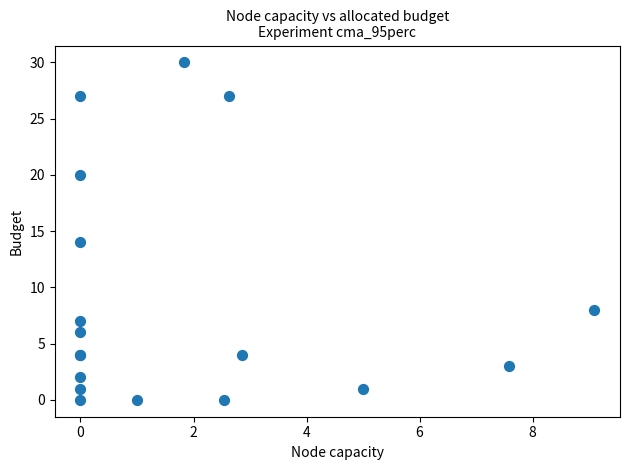

What Y value in the scatter plot is closest to 15?

14